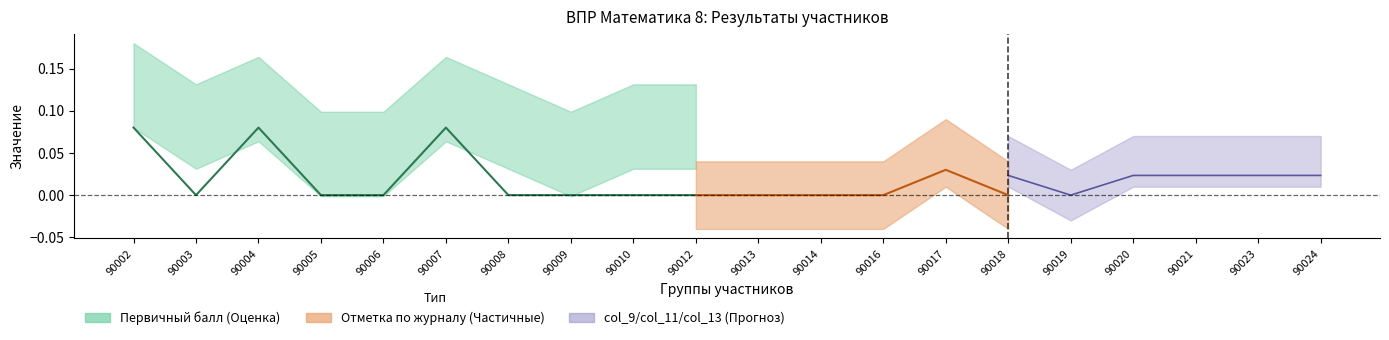

The value at 90007 is 0.1. True or false?

False